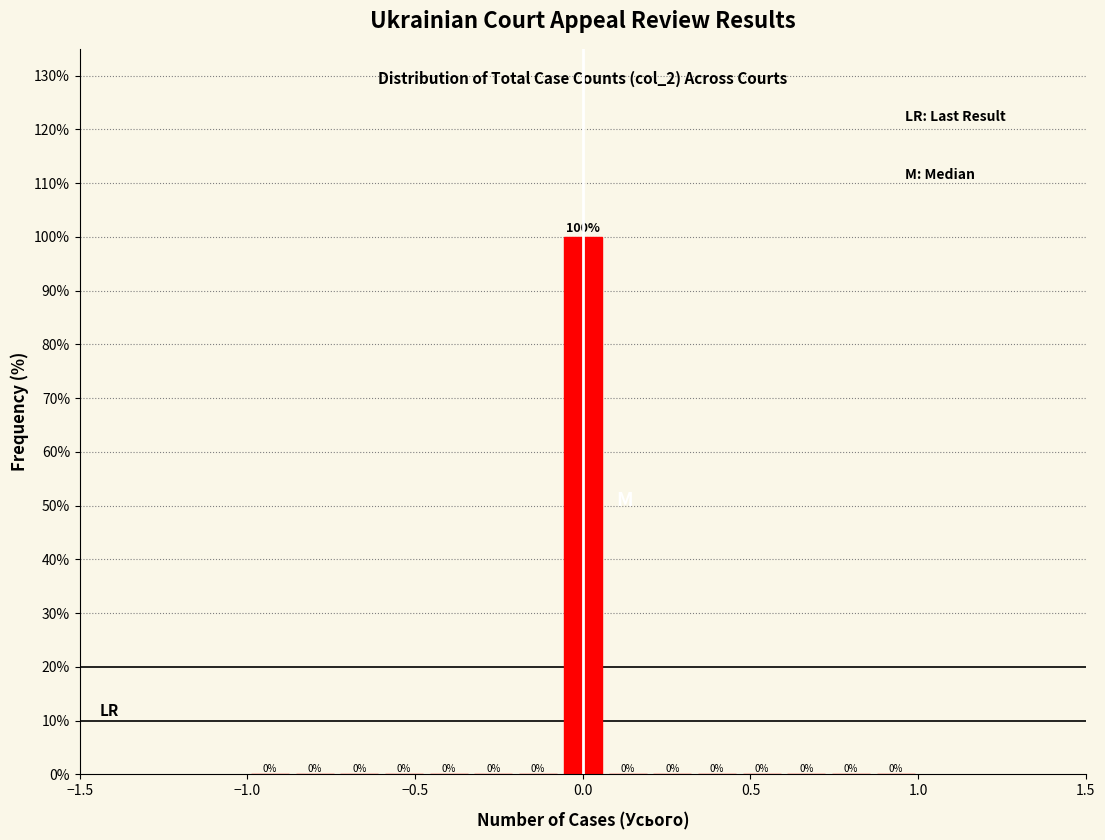

Around what value on the x-axis is the tallest bar? Give the approximate position of its centre, as read against the axis.

0.00